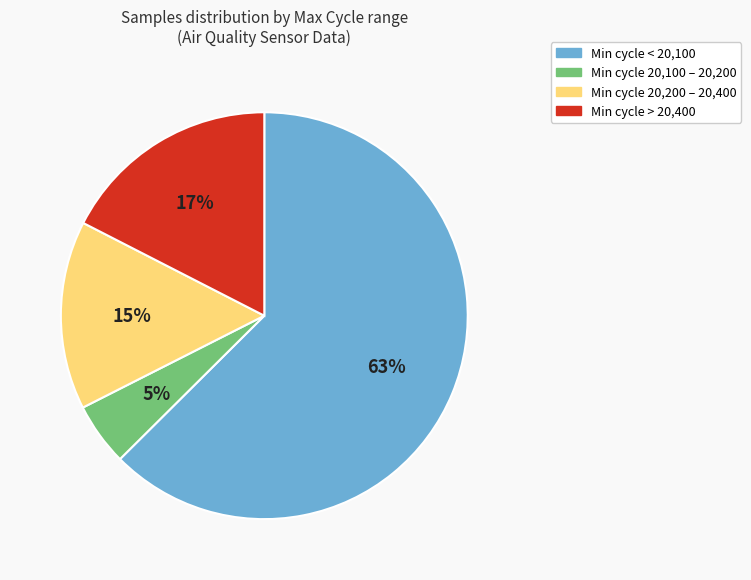

To the nearest percent, what is the average slice percentage?

25%